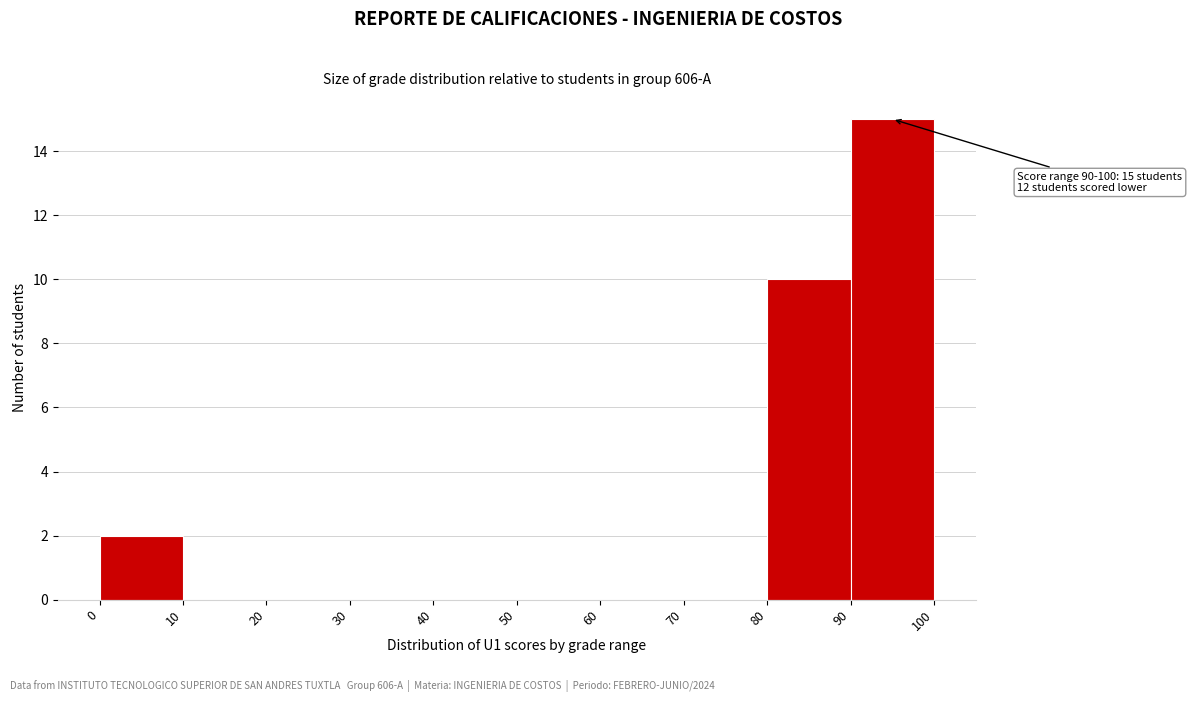

Over which range of the x-axis is the bar tallest?

90 to 100